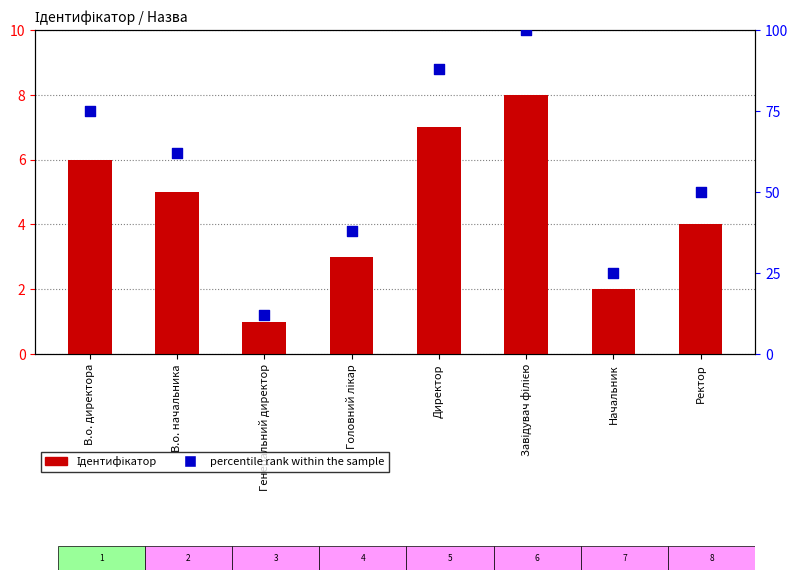

Is the value of percentile rank within the sample at В.о. директора greater than the value of Ідентифікатор at Начальник?

Yes